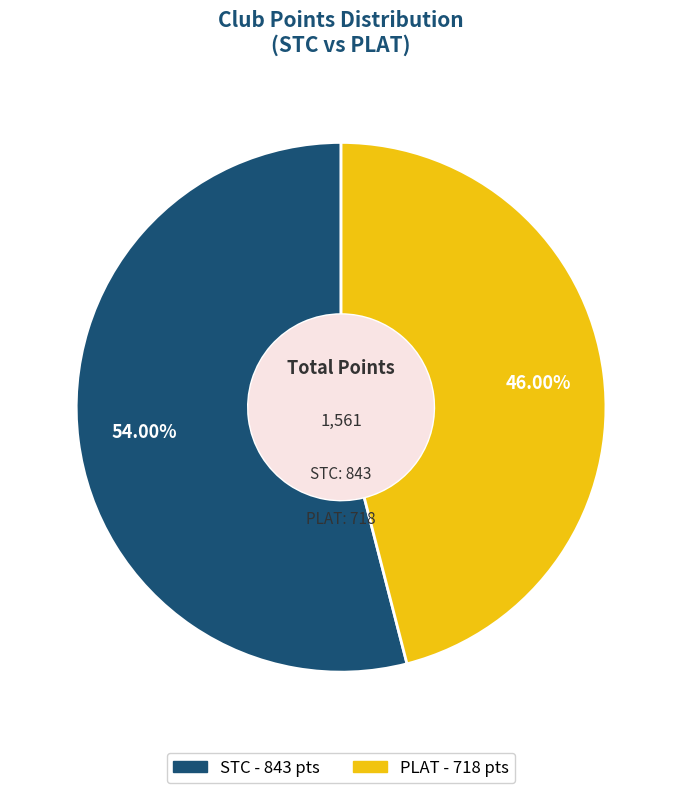

Count the number of slices in the pie.

2